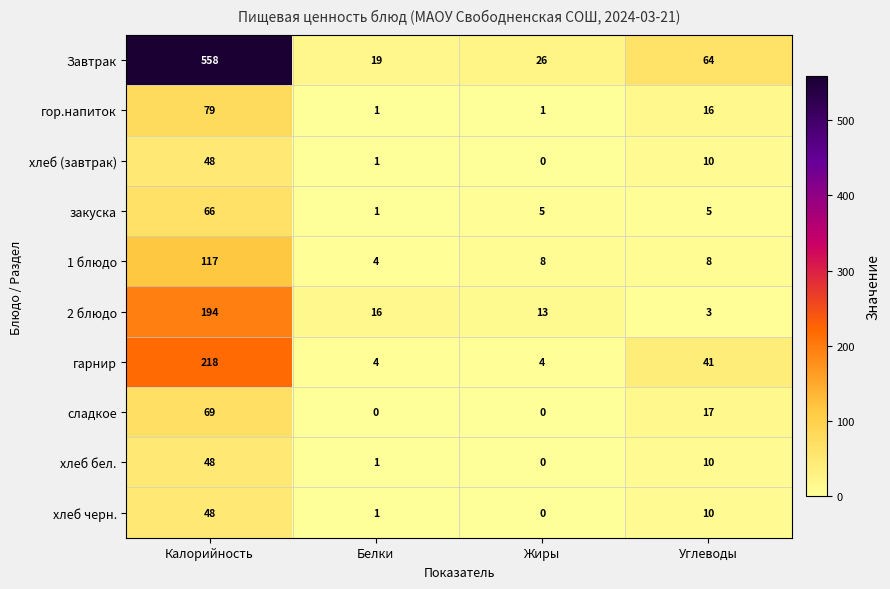

At which label does хлеб черн. first exceed 10?

Калорийность